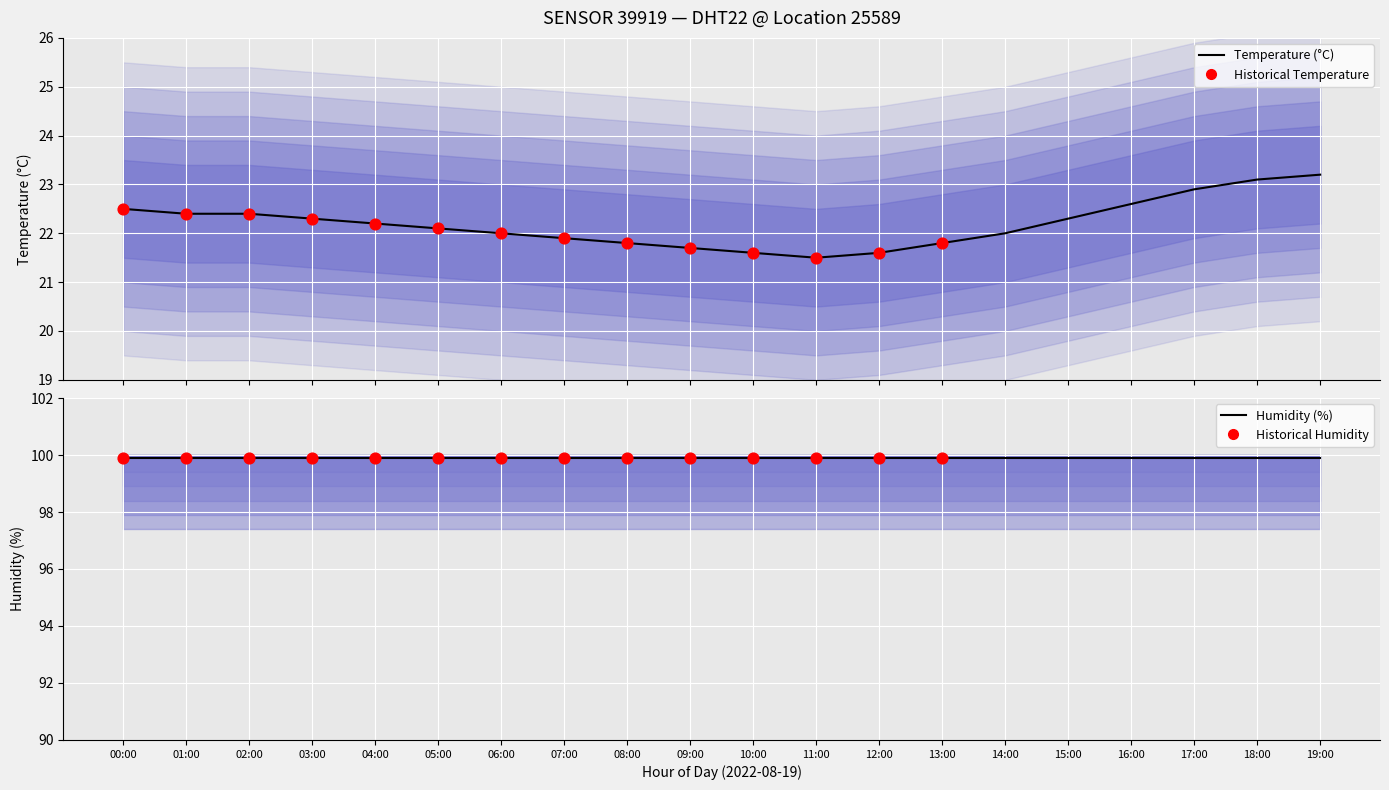

What is the change in value from 08:00 to 10:00?

-0.2